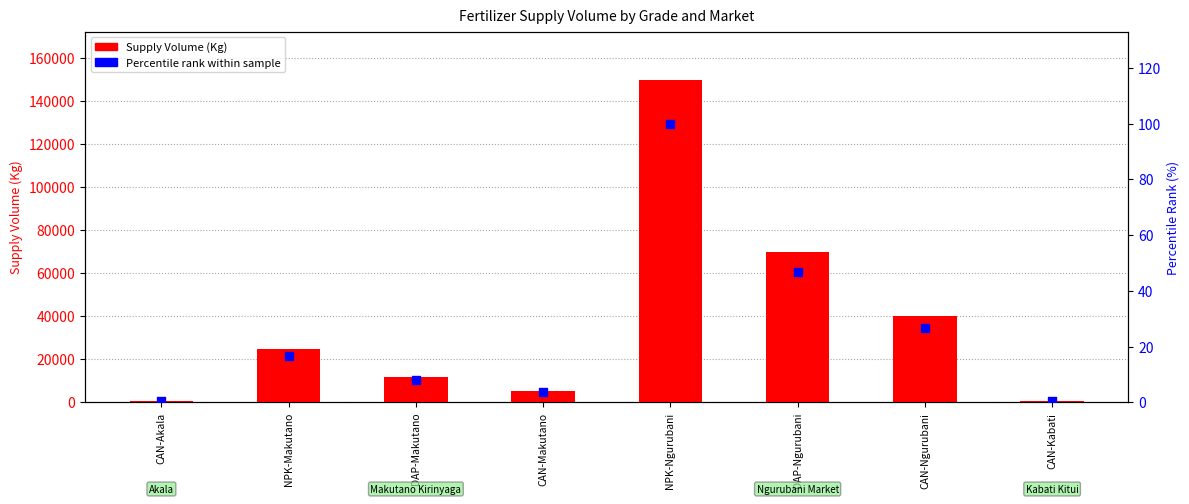

What is the total value across all series at CAN-Makutano?

5503.7